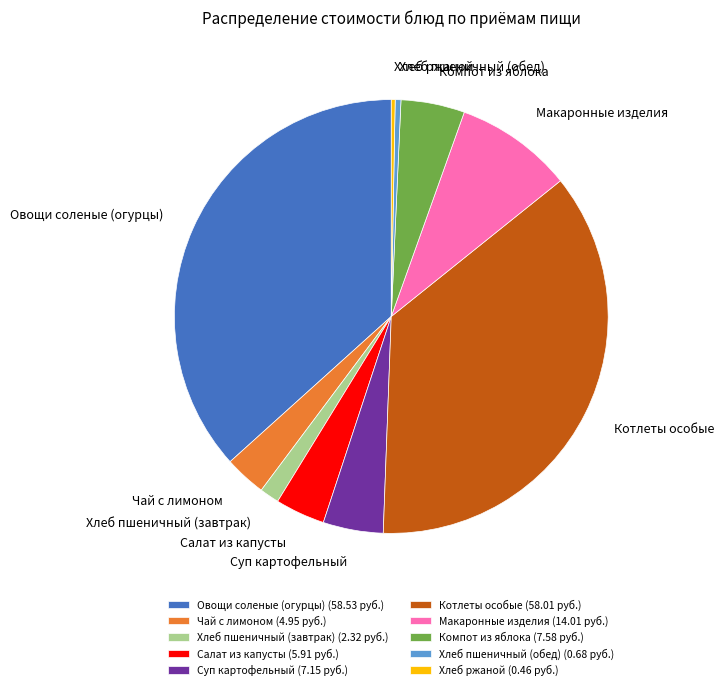

Is the sum of Хлеб пшеничный (завтрак) and Макаронные изделия greater than half?

No